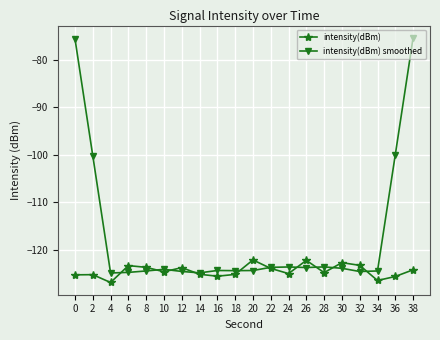

Which series changed the most between 34 and 38?

intensity(dBm) smoothed